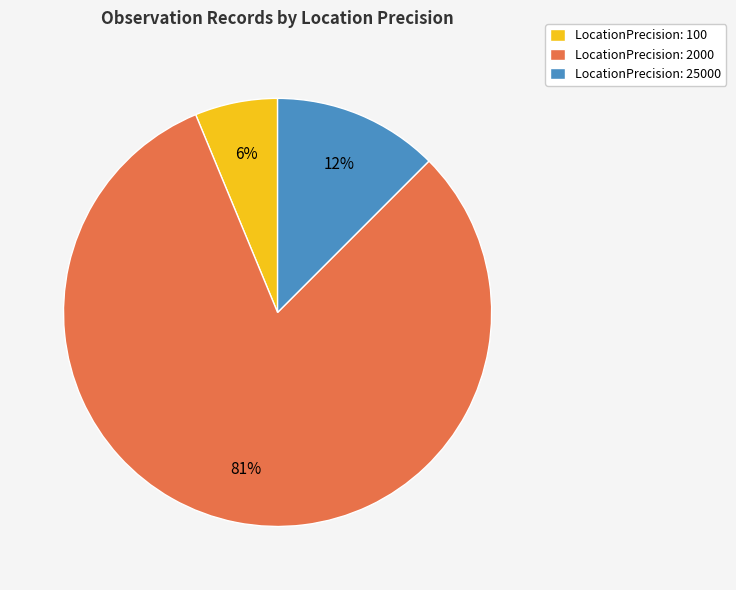

To the nearest percent, what portion does LocationPrecision: 100 represent?

6%